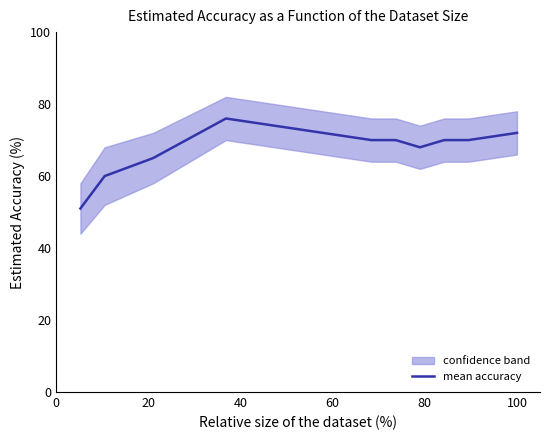

What is the lowest value of the mean accuracy series?

51